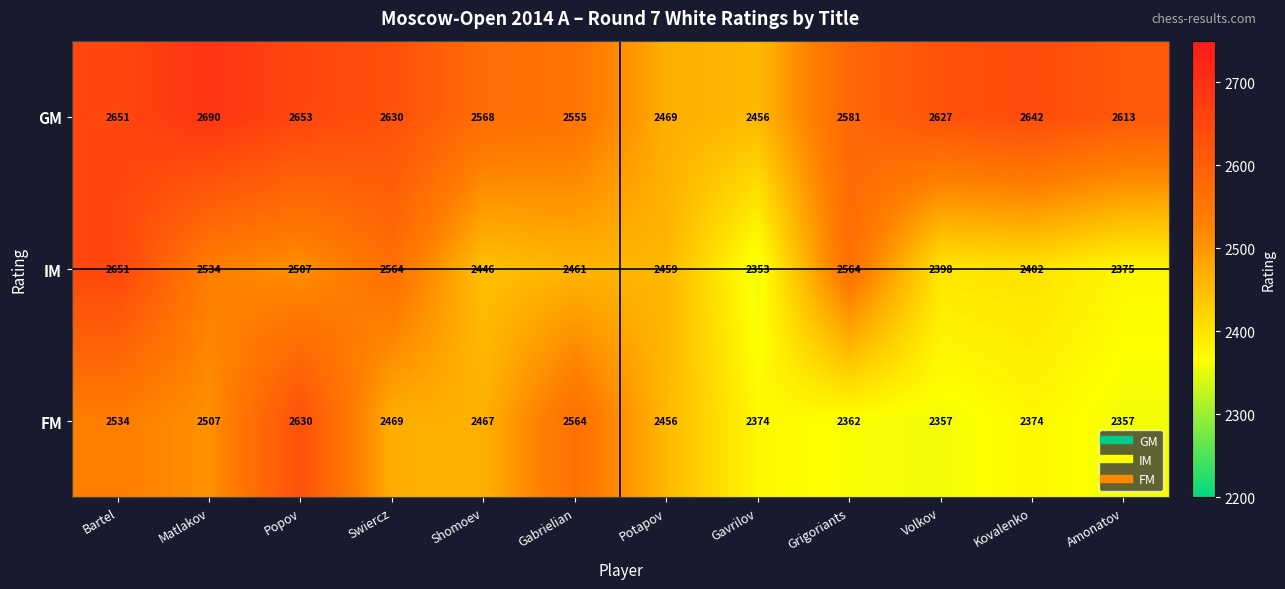

What is the spread (max minus min) of values at Shomoev?

122